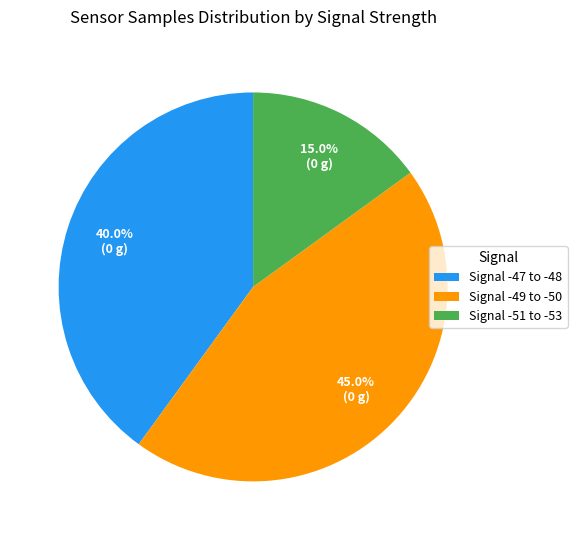

Is Signal -49 to -50 the majority of the pie?

No